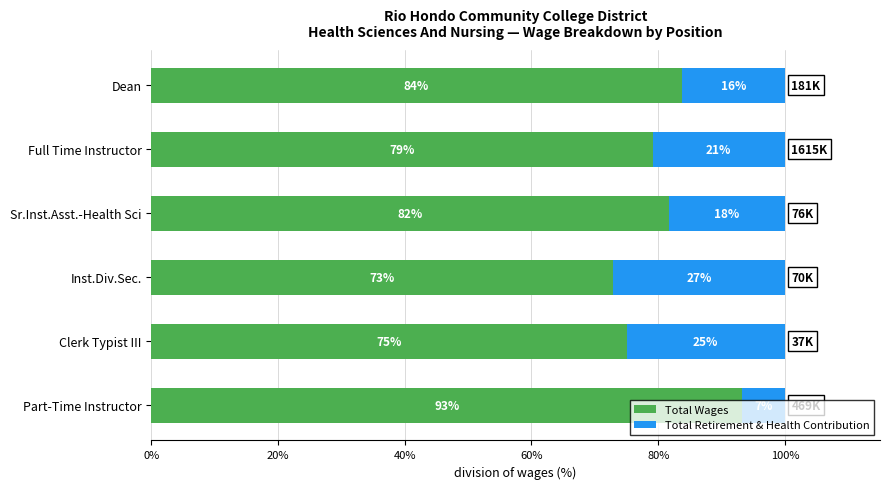

Which category has the highest value in the Total Wages series?

Part-Time Instructor